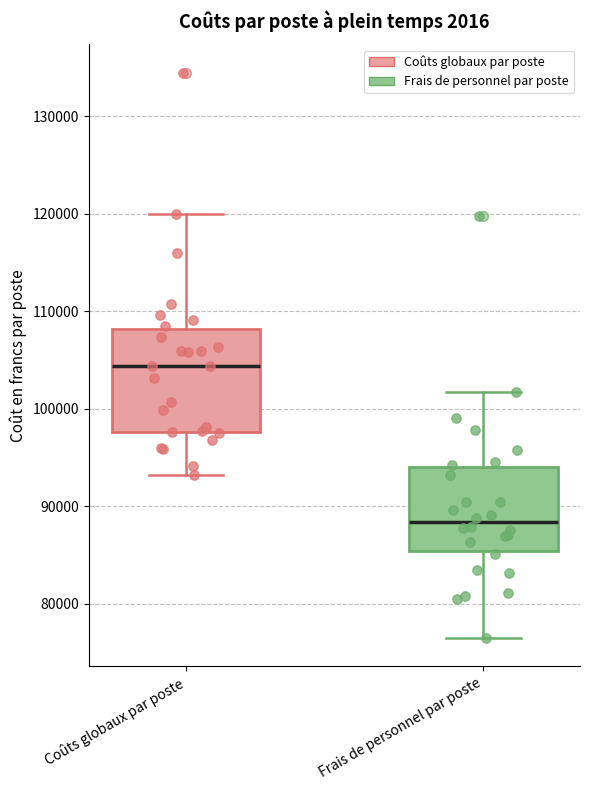

Comparing the boxes themselves (not the whiskers), which one is the tallest?

Coûts globaux par poste